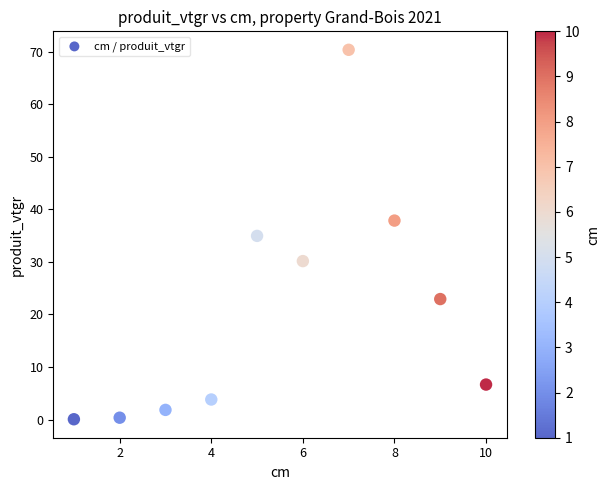

What is the average Y value?

20.9